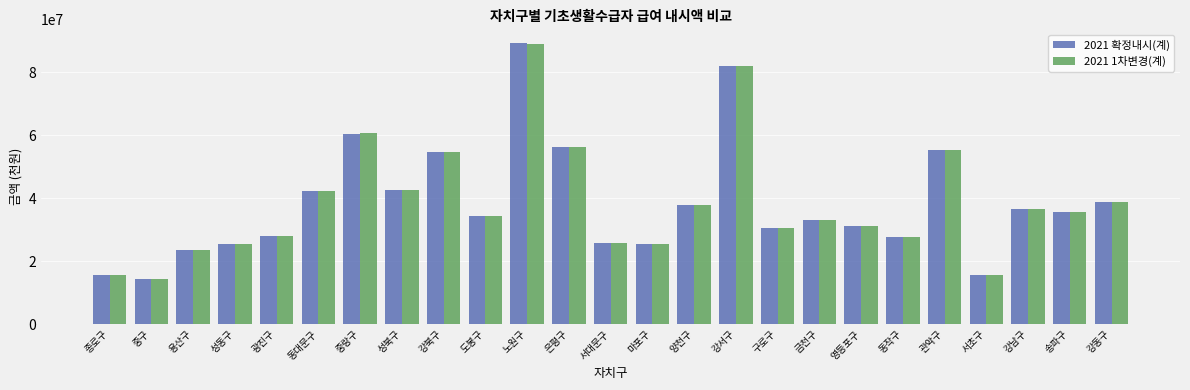

The value of 2021 1차변경(계) at 동대문구 is 17102194. True or false?

False